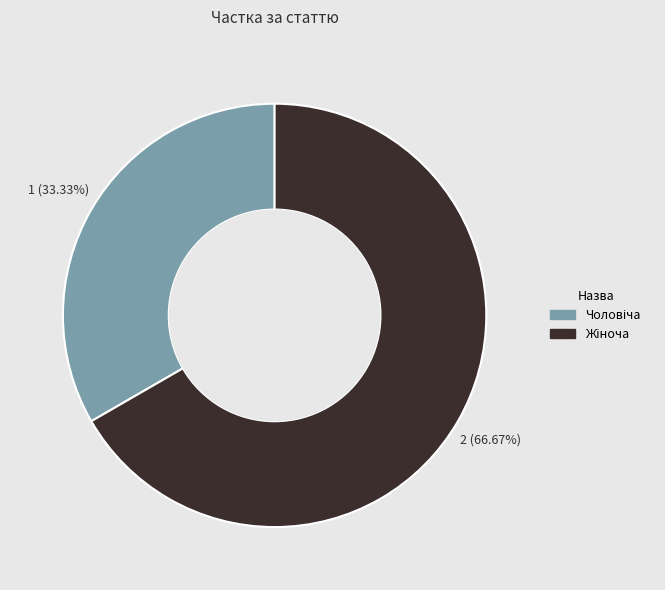

To the nearest percent, what is the average slice percentage?

50%